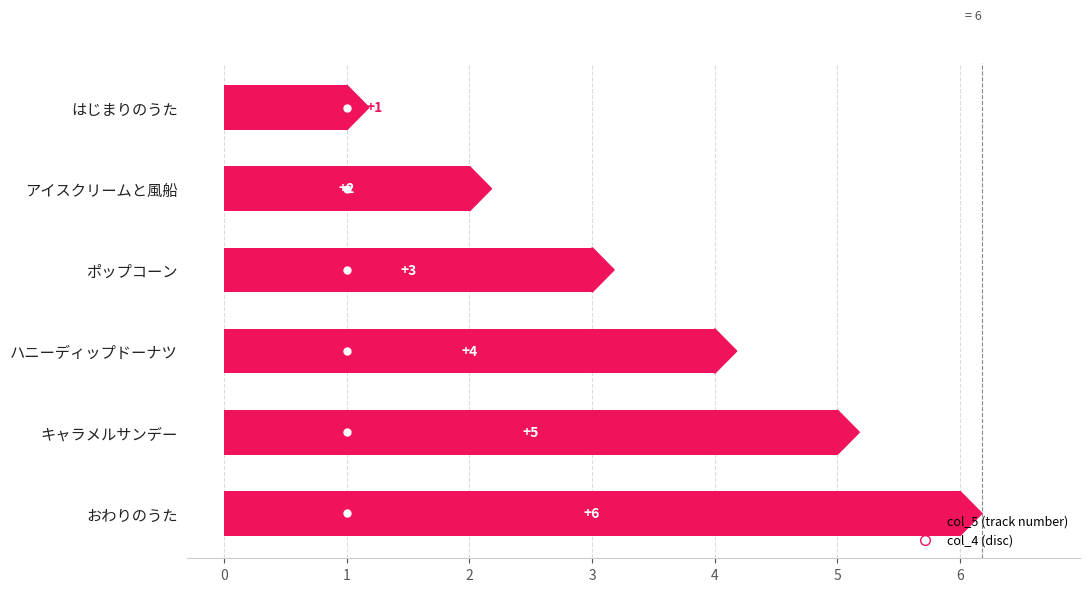

How many groups of bars are there?

6